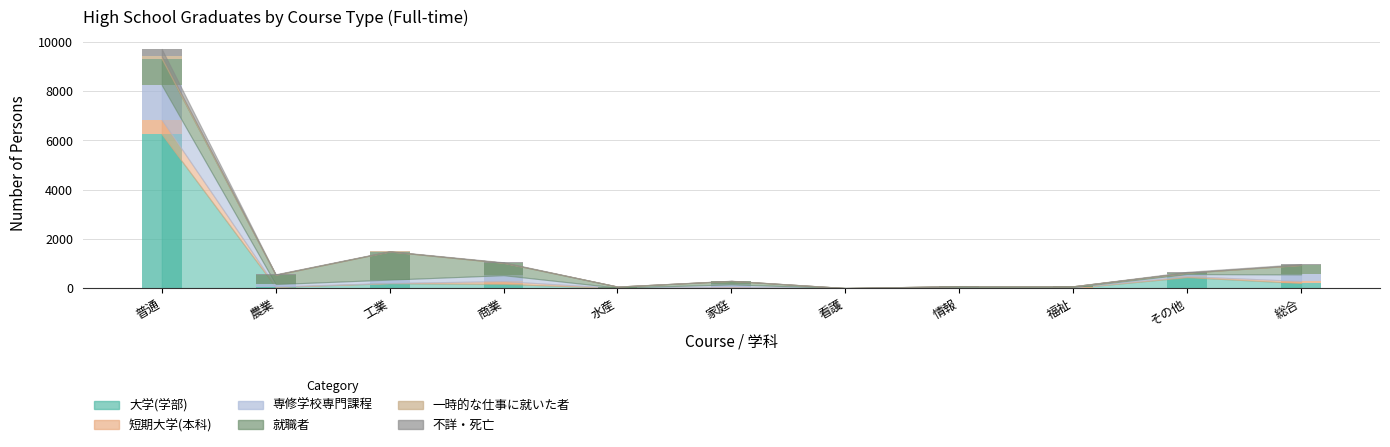

List the labels in order of 短期大学(本科) value, largest first.

普通, 商業, 総合, その他, 家庭, 農業, 福祉, 工業, 情報, 水産, 看護